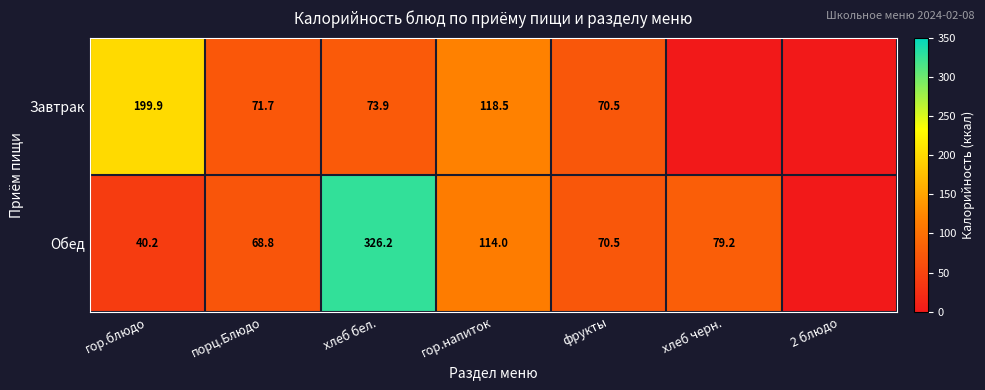

What is the sum of the Обед values at гор.блюдо and фрукты?

110.7